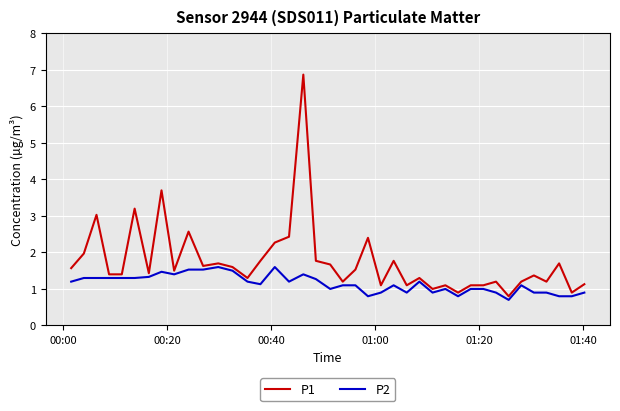

Which series has the largest total across all categories?

P1